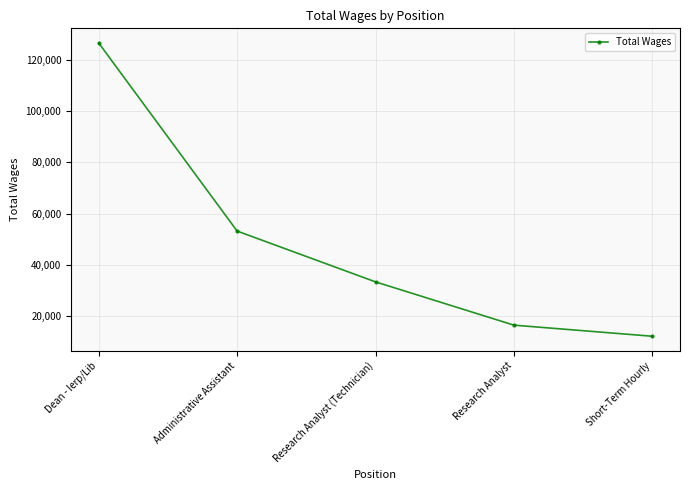

Where is the data nearest to the value 69352?

Administrative Assistant